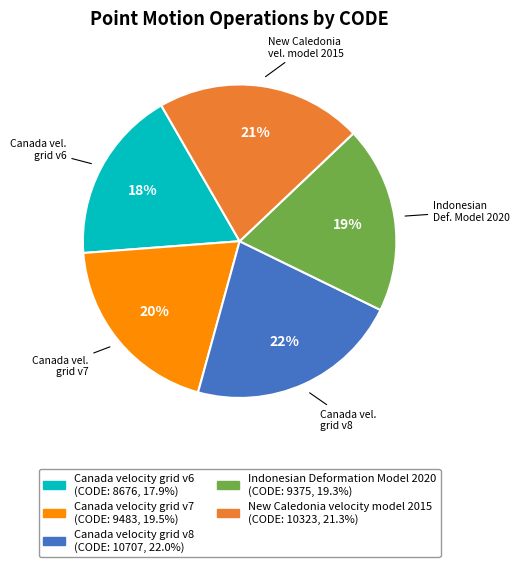

How many slices are in this pie chart?

5